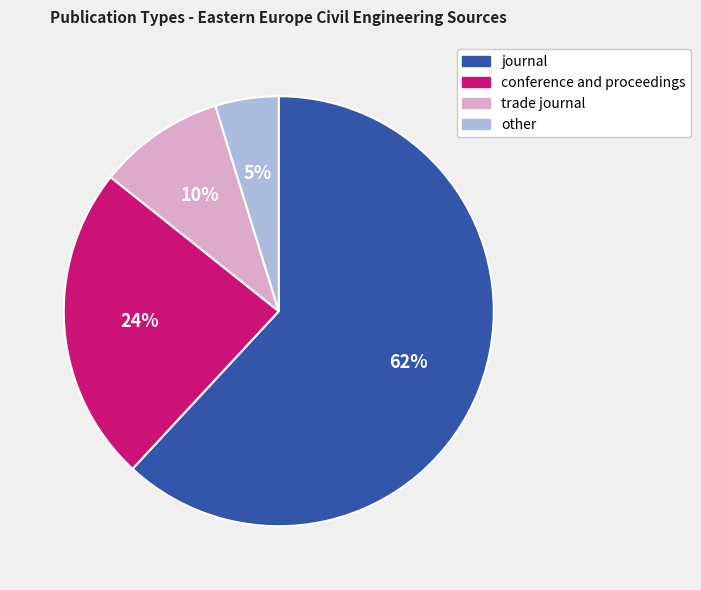

Rank the categories by value from highest to lowest.

journal, conference and proceedings, trade journal, other